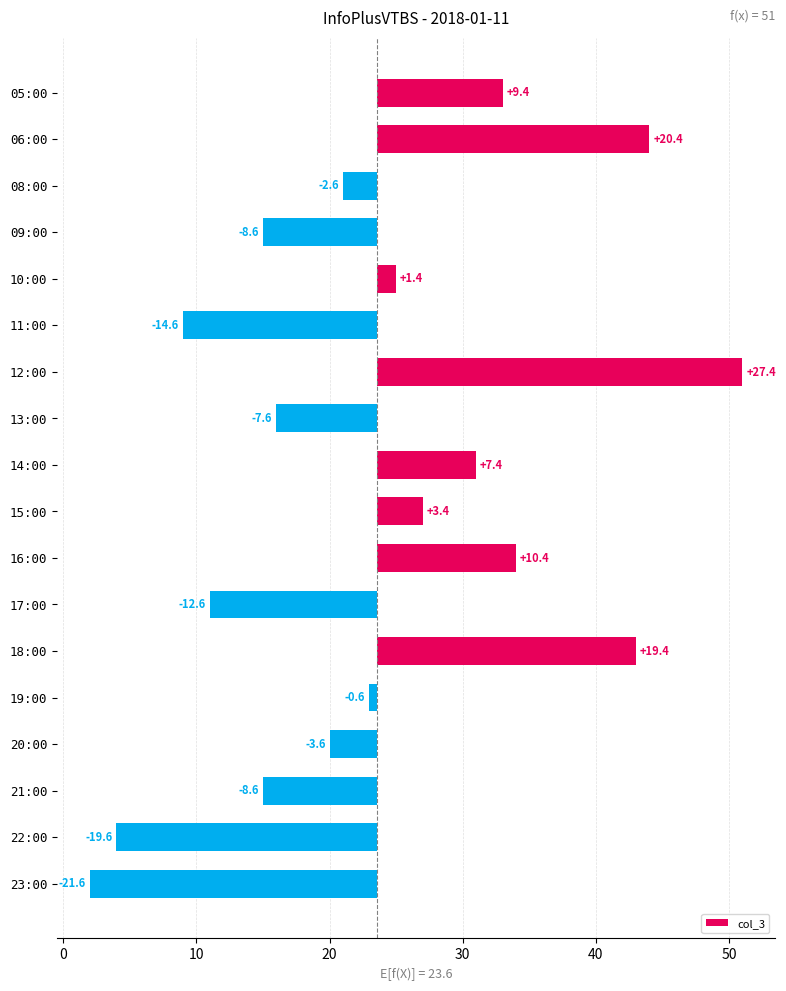

Count the number of data series in this chart.

1